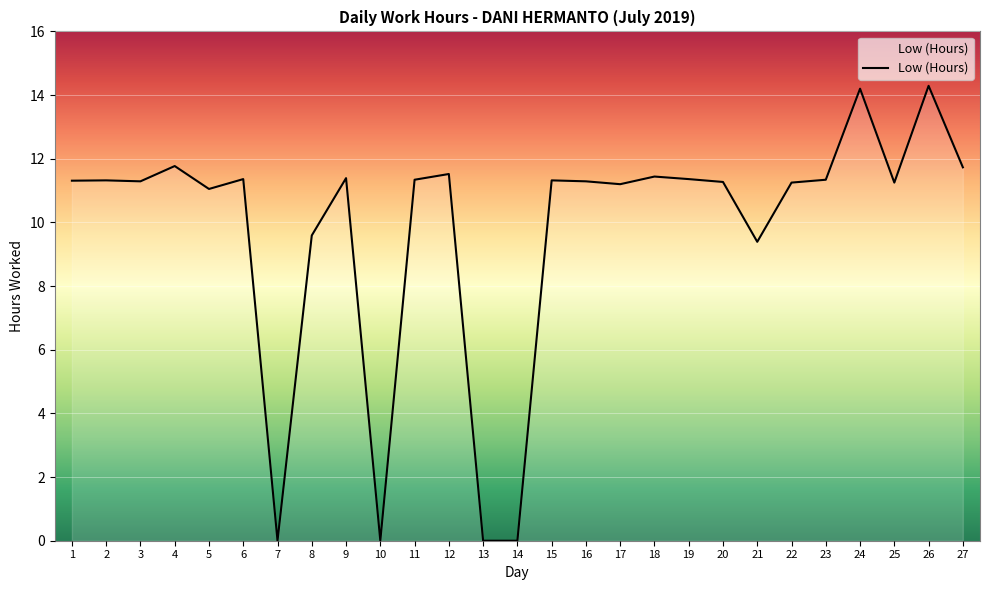

Between 4 and 22, which is larger?

4